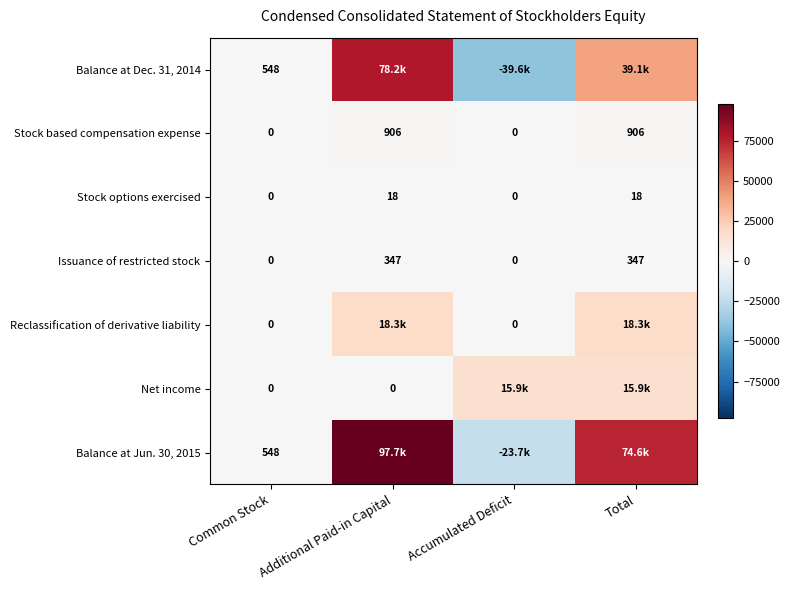

What value does the Stock options exercised series have at Additional Paid-in Capital?

18